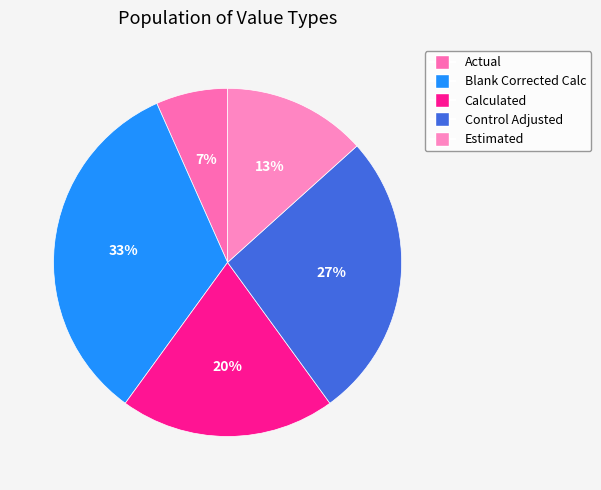

To the nearest percent, what percentage of the pie is Control Adjusted?

27%